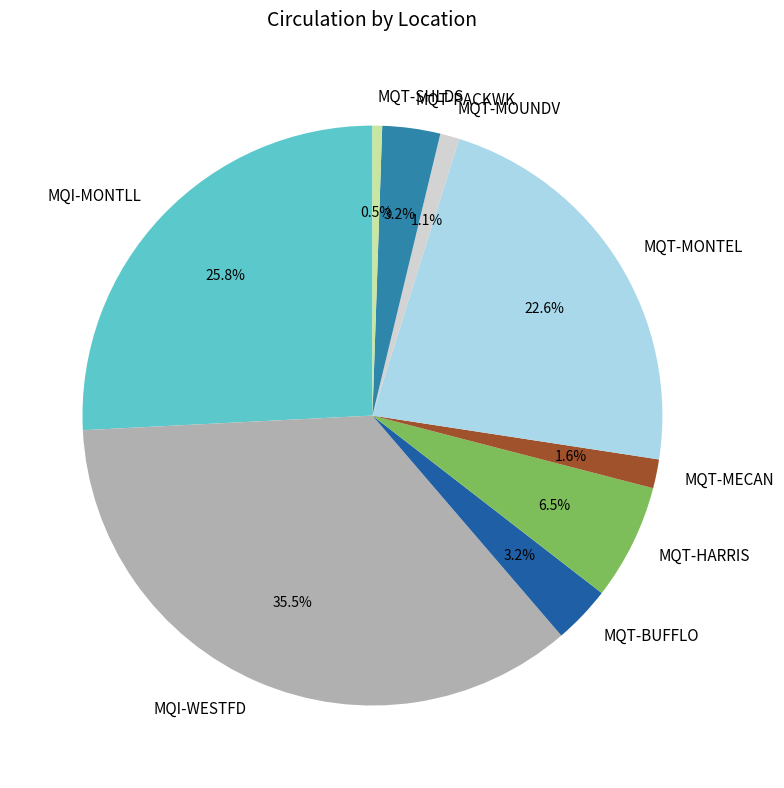

What is the ratio of the value at MQT-PACKWK to the value at MQT-HARRIS?

0.5